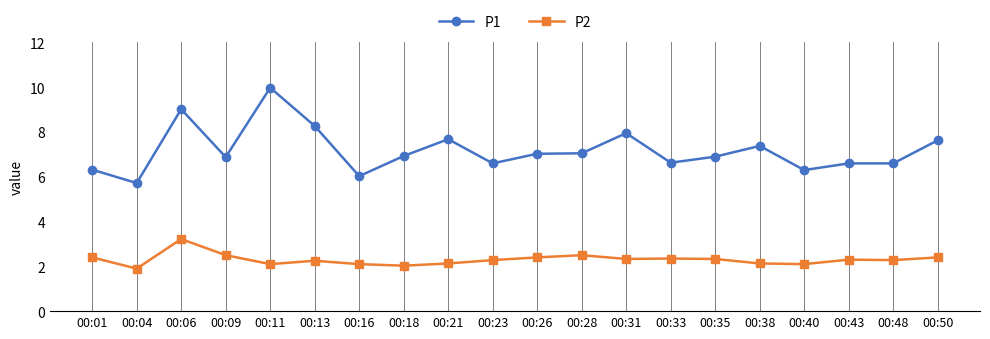

List the series in order of their peak value, lowest first.

P2, P1